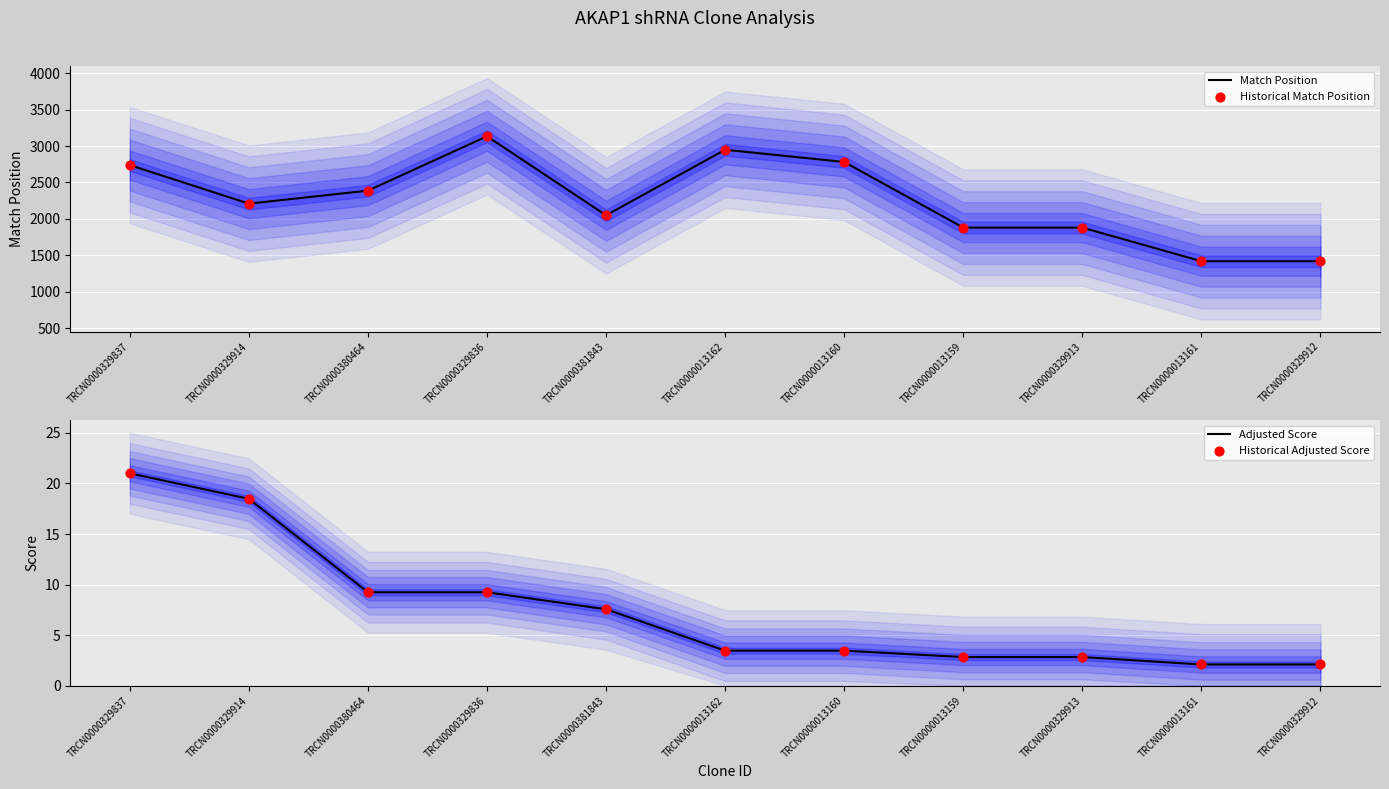

Which series contains the highest Y value?

Match Position